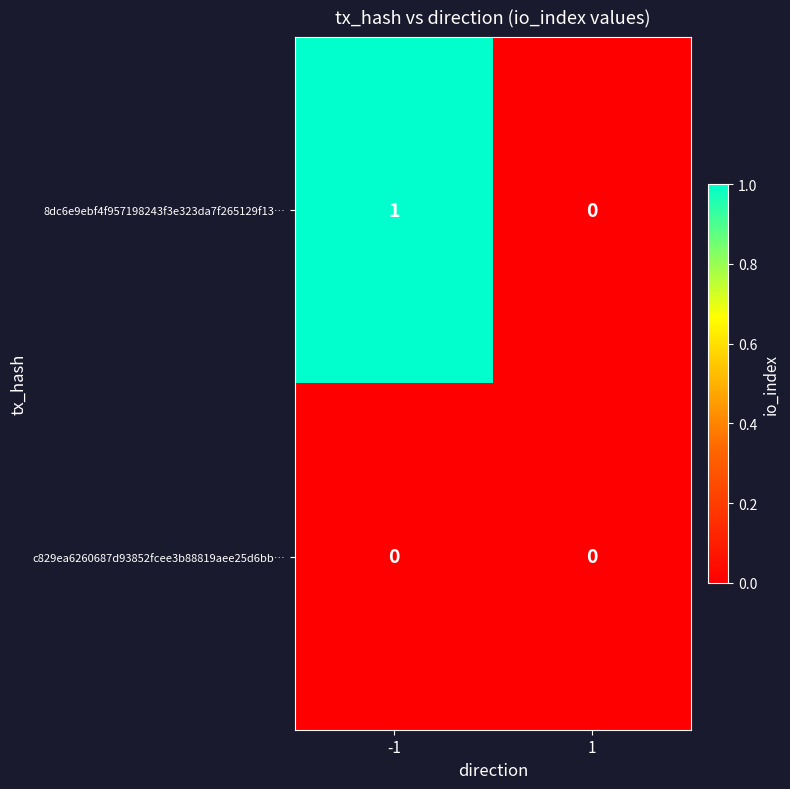

Is it true that 8dc6e9ebf4f957198243f3e323da7f265129f13… equals 0 at 1?

True